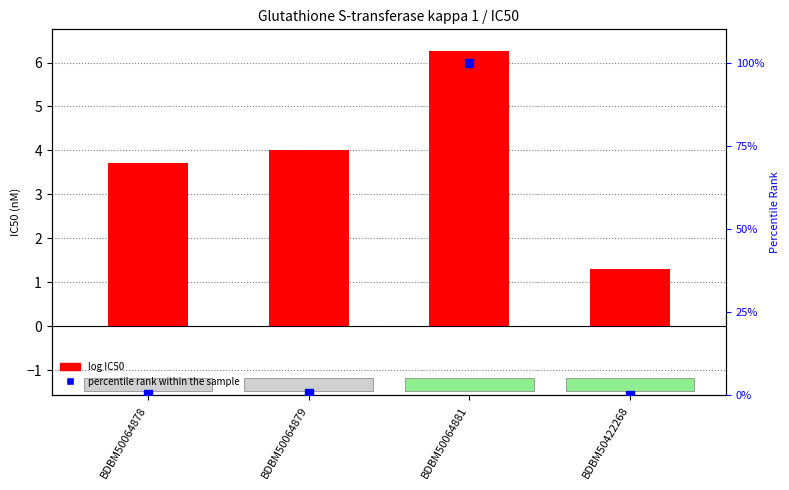

Which series has the largest total across all categories?

percentile rank